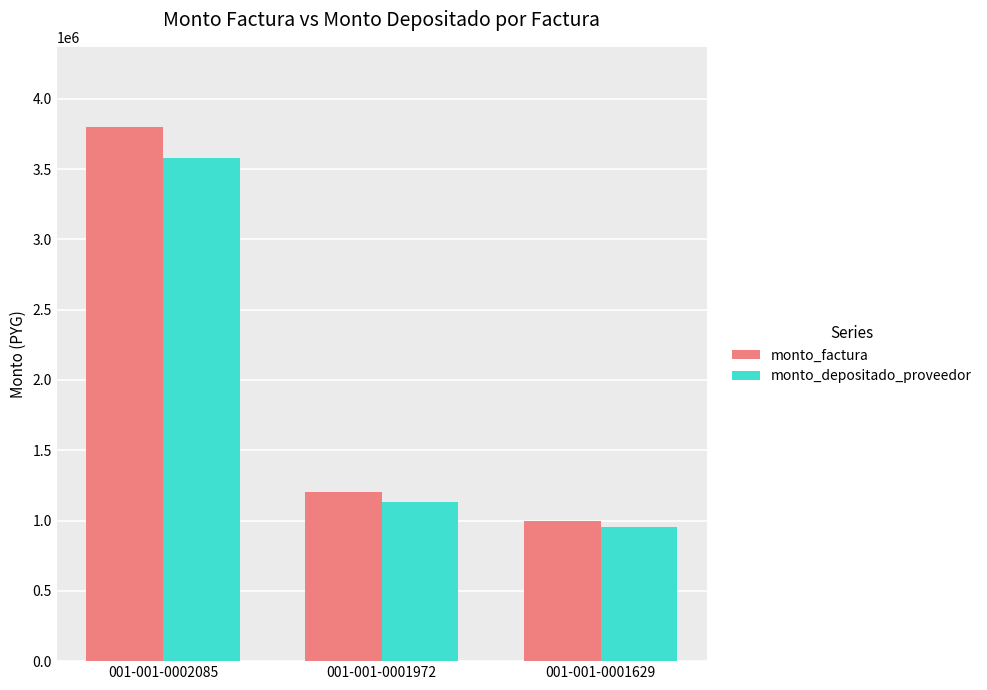

At which label does monto_depositado_proveedor reach its minimum?

001-001-0001629